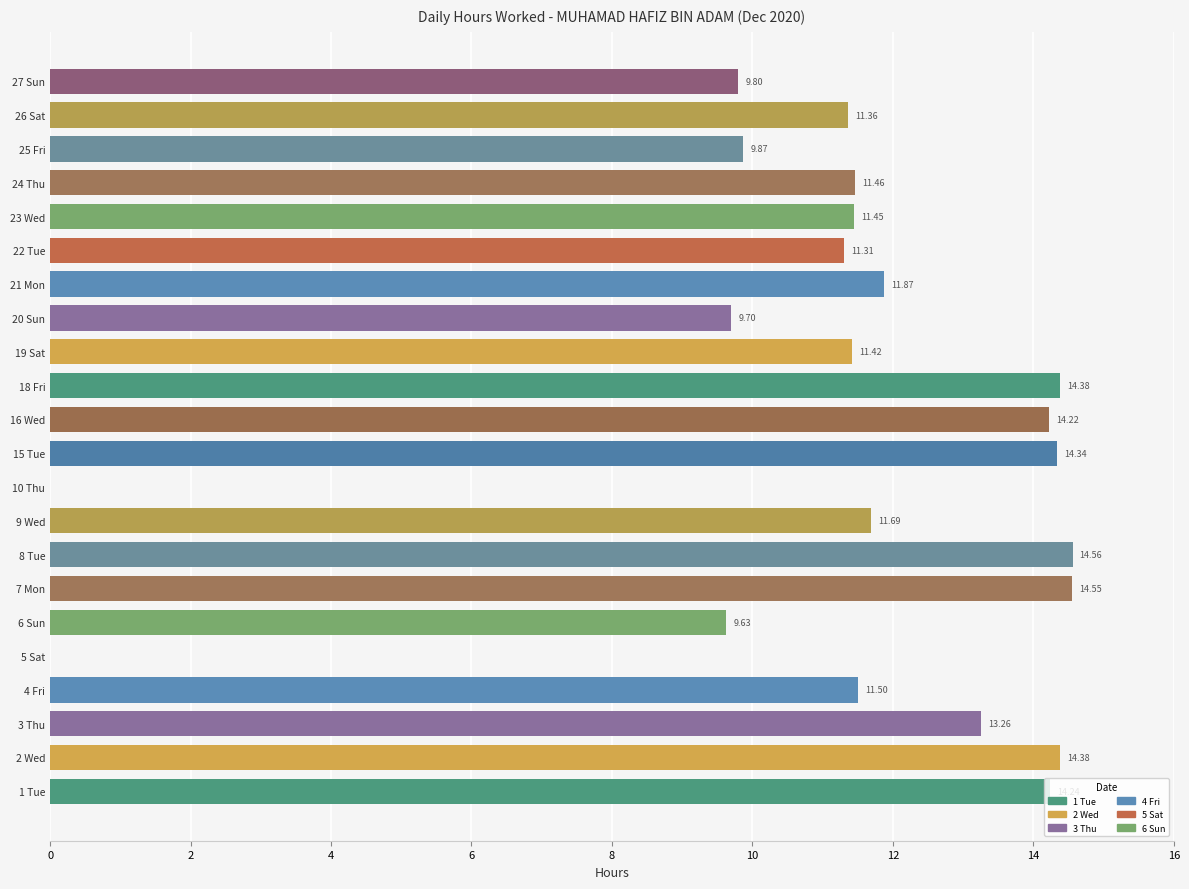

What is the change in value from 10 Thu to 19 Sat?

+11.4